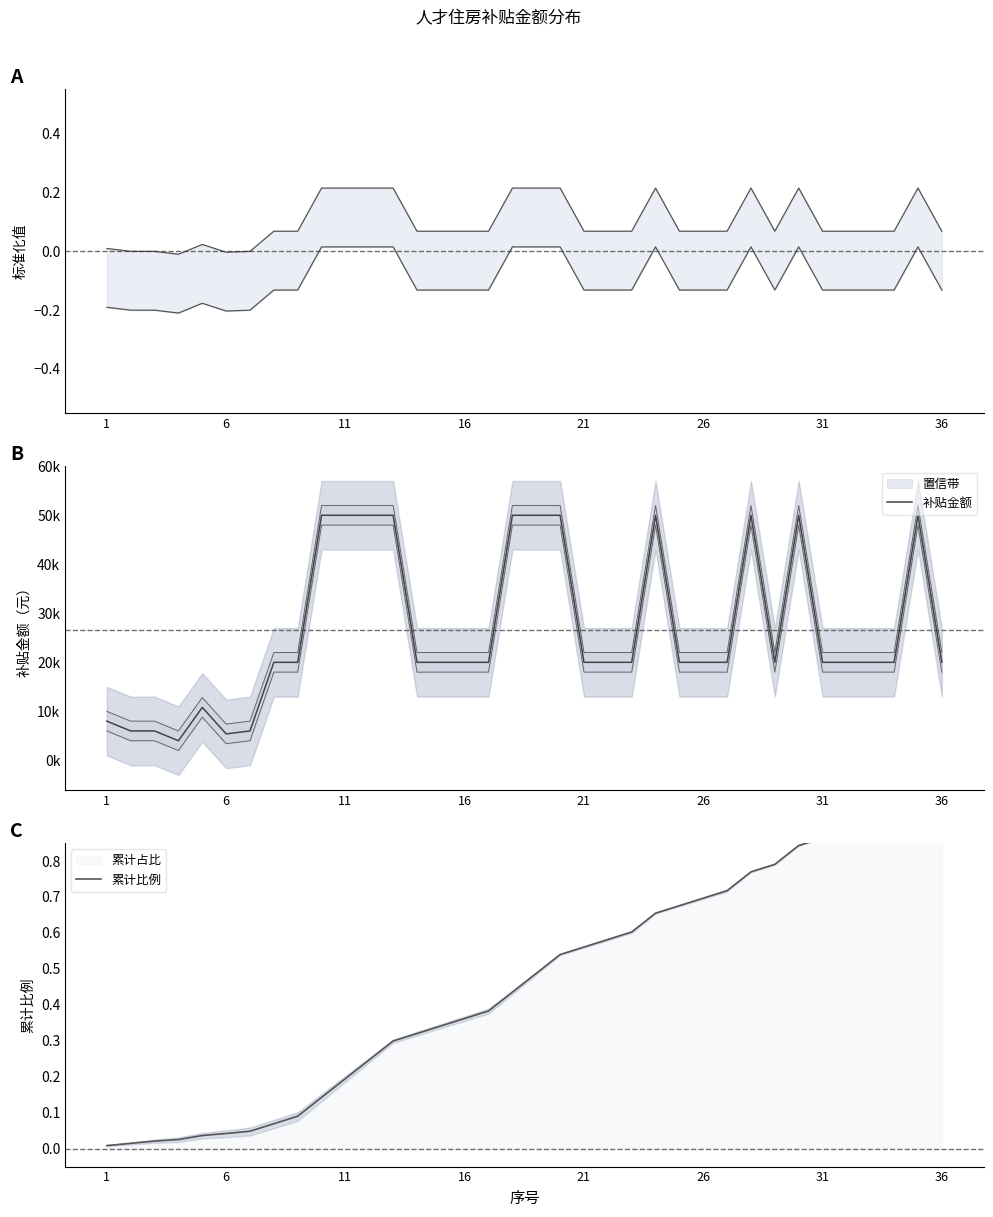

What is the average value of the 累计比例 series?

0.5